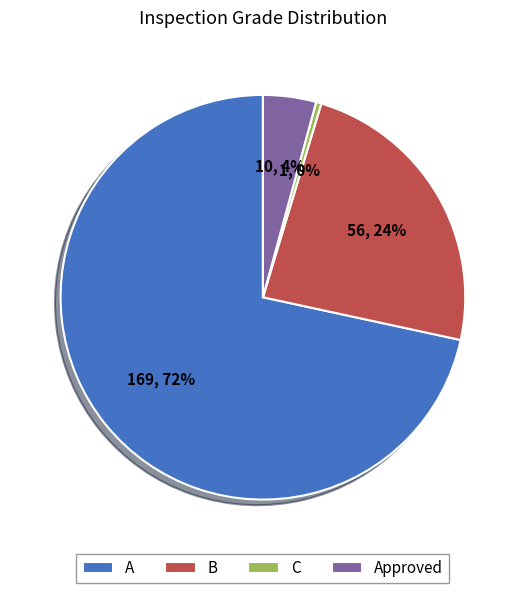

How many slices are in this pie chart?

4